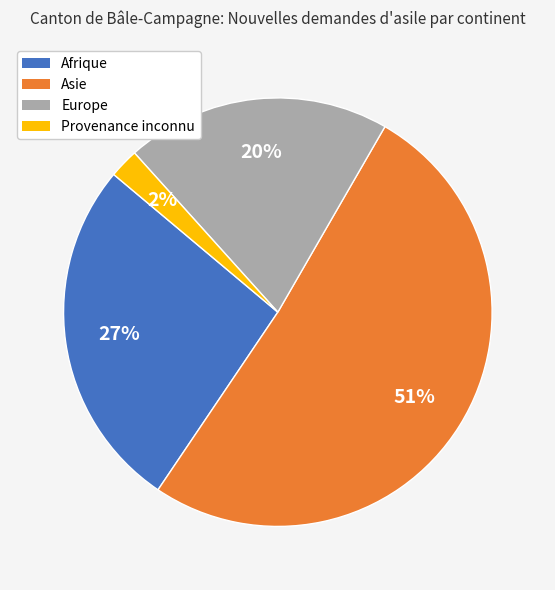

Is it true that Asie is 51% of the pie?

True